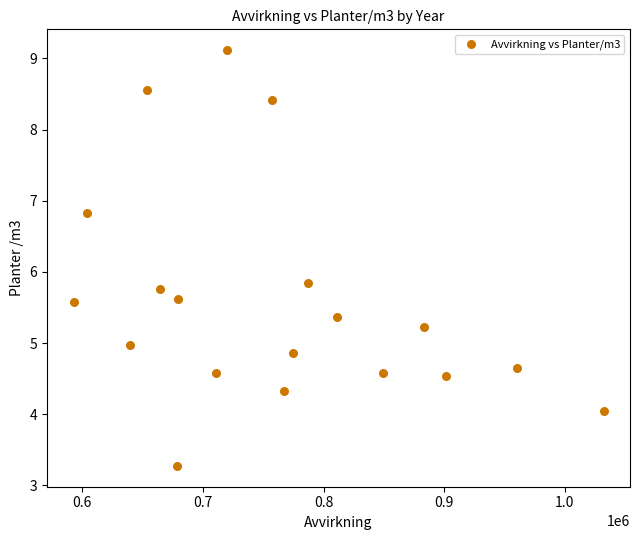

What is the range of X values (max minus min)?

439497.0